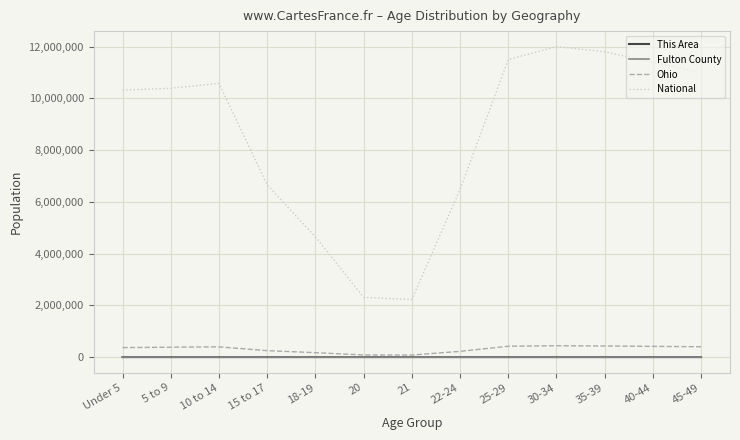

What is the greatest value displayed?

12000000